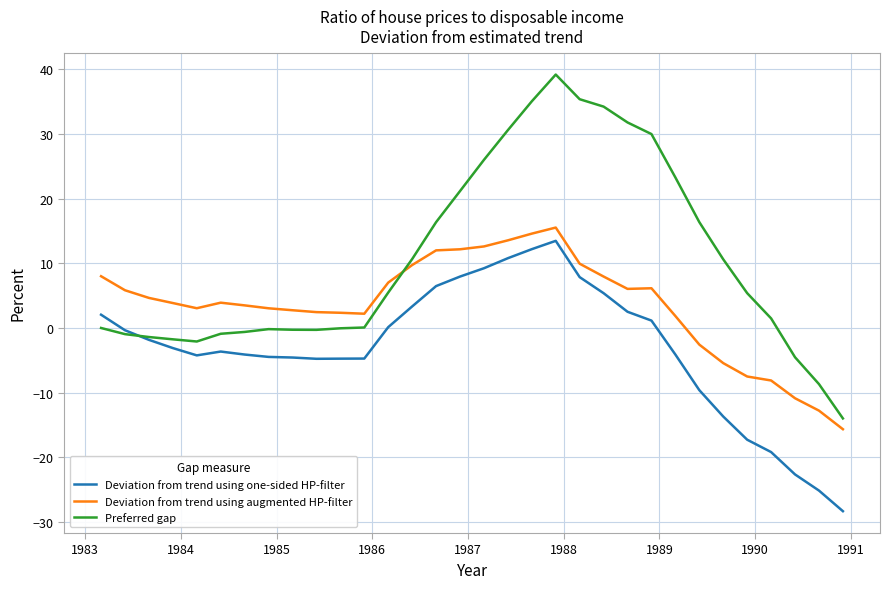

What is the minimum value shown in the chart?

-28.3